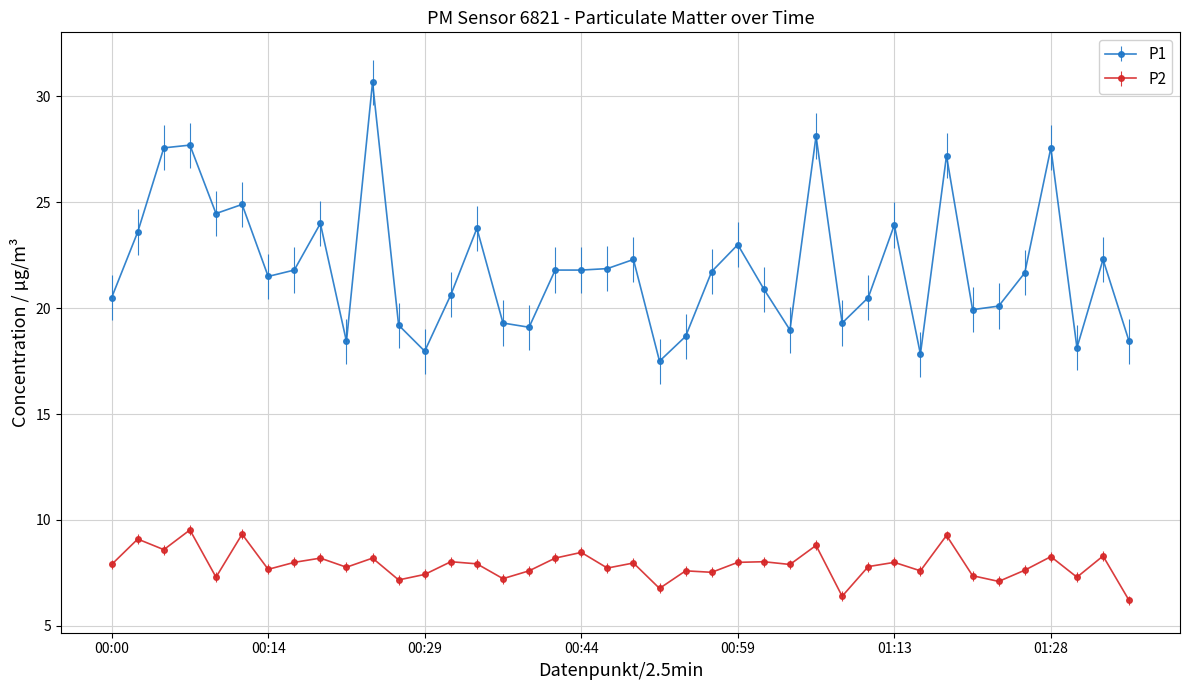

How many lines are shown in the chart?

2